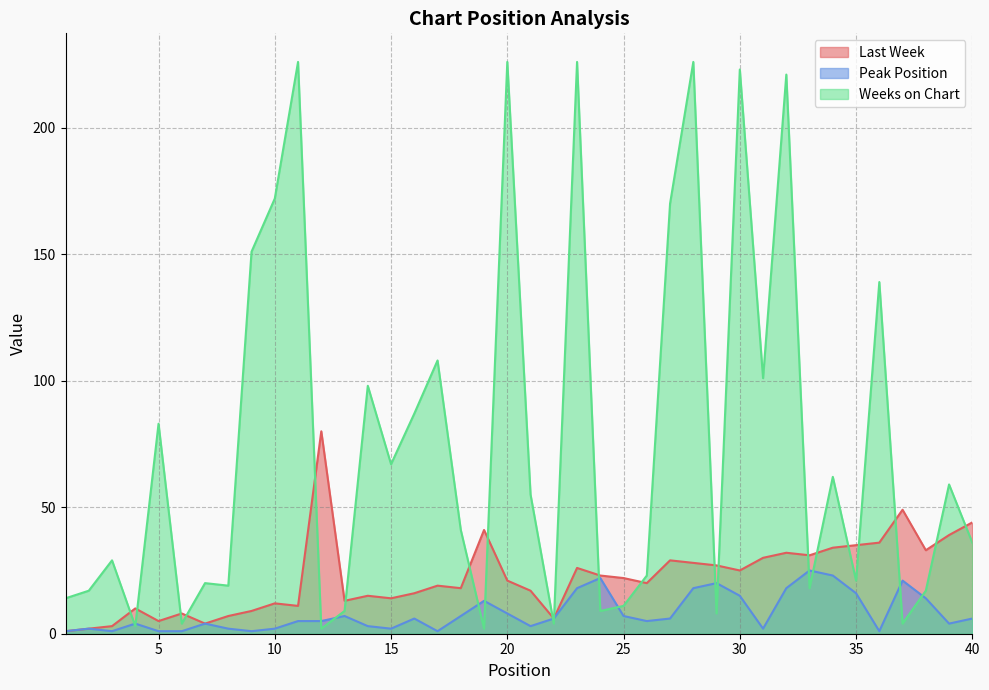

Reading left to right, extract all data points from this chart.

Last Week: 1=1	2=2	3=3	4=10	5=5	6=8	7=4	8=7	9=9	10=12	11=11	12=80	13=13	14=15	15=14	16=16	17=19	18=18	19=41	20=21	21=17	22=6	23=26	24=23	25=22	26=20	27=29	28=28	29=27	30=25	31=30	32=32	33=31	34=34	35=35	36=36	37=49	38=33	39=39	40=44
Peak Position: 1=1	2=2	3=1	4=4	5=1	6=1	7=4	8=2	9=1	10=2	11=5	12=5	13=7	14=3	15=2	16=6	17=1	18=7	19=13	20=8	21=3	22=6	23=18	24=22	25=7	26=5	27=6	28=18	29=20	30=15	31=2	32=18	33=25	34=23	35=16	36=1	37=21	38=14	39=4	40=6
Weeks on Chart: 1=14	2=17	3=29	4=3	5=83	6=4	7=20	8=19	9=151	10=172	11=226	12=2	13=9	14=98	15=67	16=87	17=108	18=41	19=2	20=226	21=55	22=4	23=226	24=9	25=11	26=23	27=170	28=226	29=8	30=223	31=101	32=221	33=18	34=62	35=21	36=139	37=4	38=17	39=59	40=36